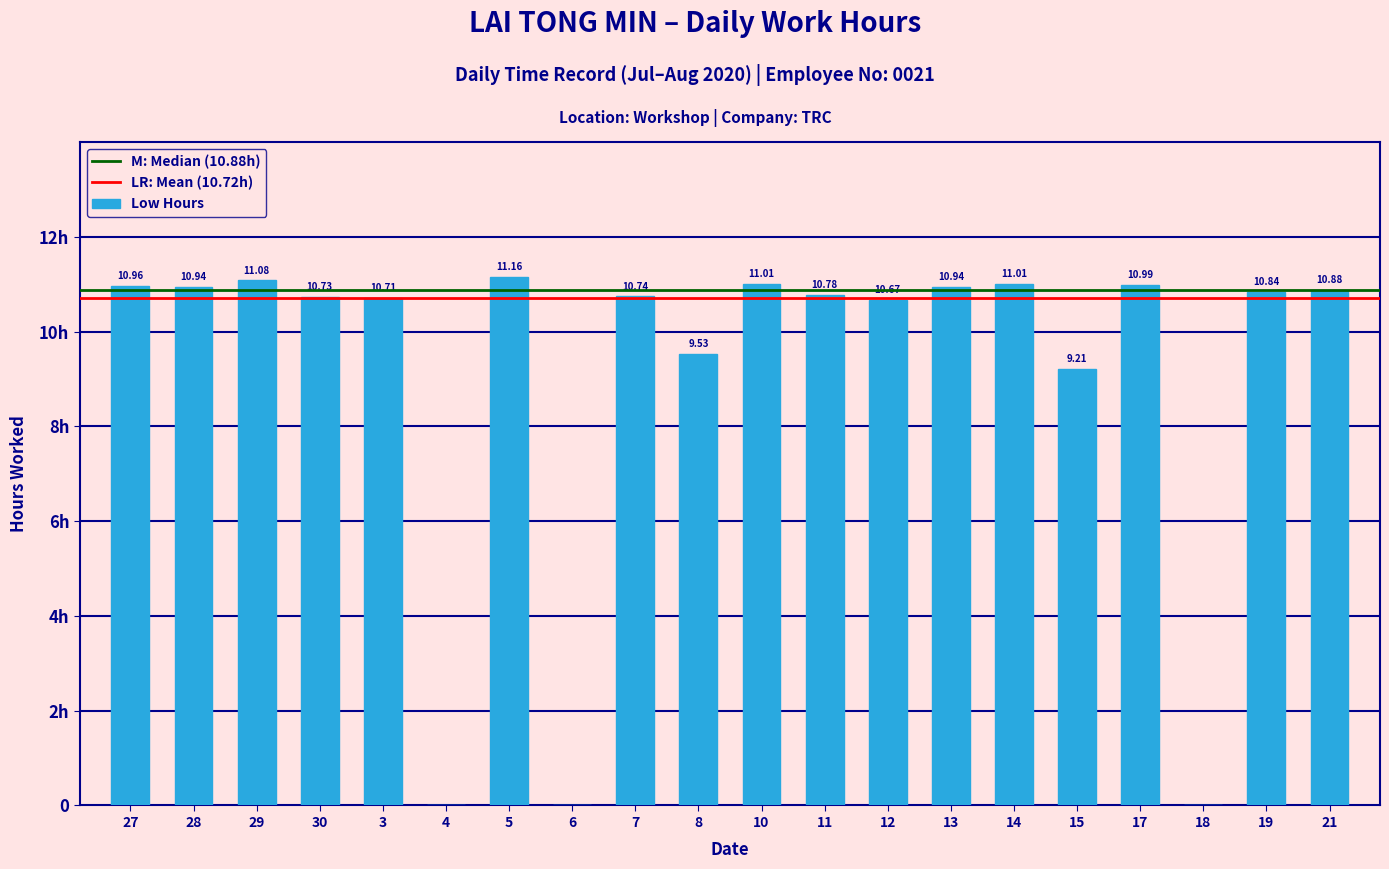

Count the number of values greater than 10.

15